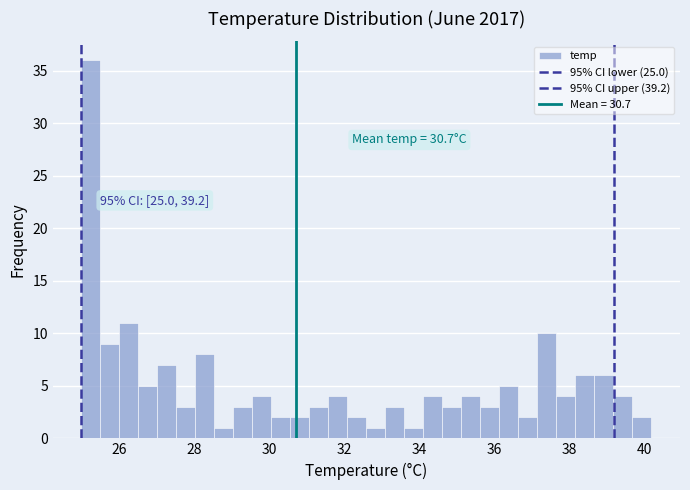

Around what value on the x-axis is the tallest bar? Give the approximate position of its centre, as read against the axis.

25.2